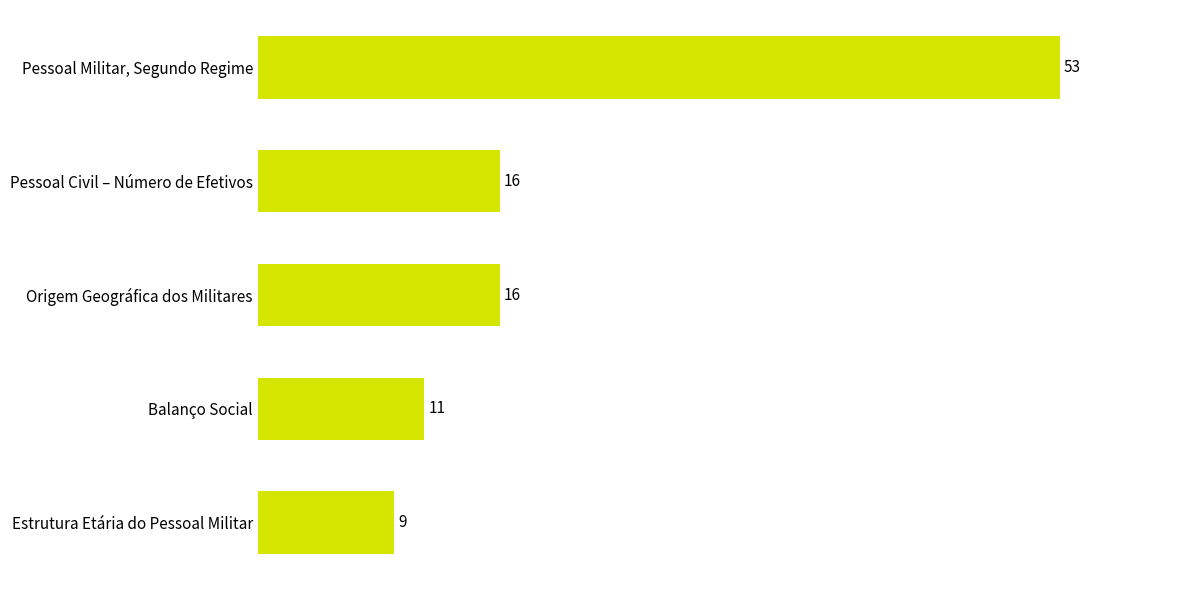

What is the minimum value shown in the chart?

9